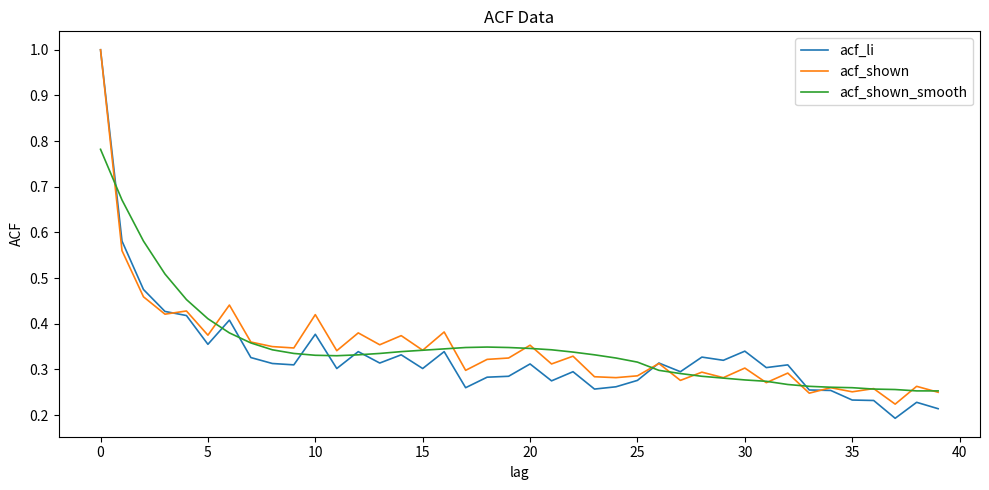

Count the acf_li values in the range 0 to 1.

40